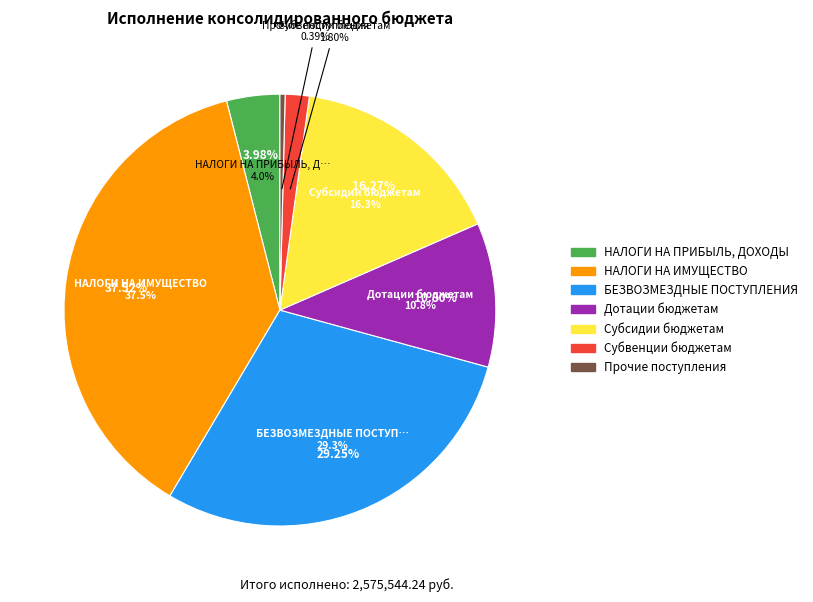

Is Субвенции бюджетам the majority of the pie?

No